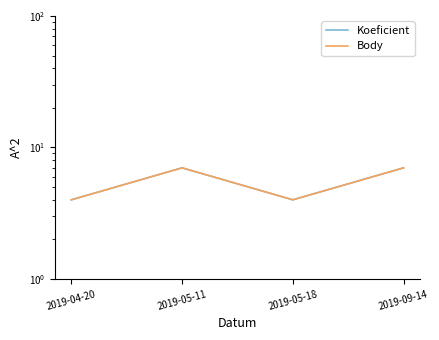

How many lines are shown in the chart?

2